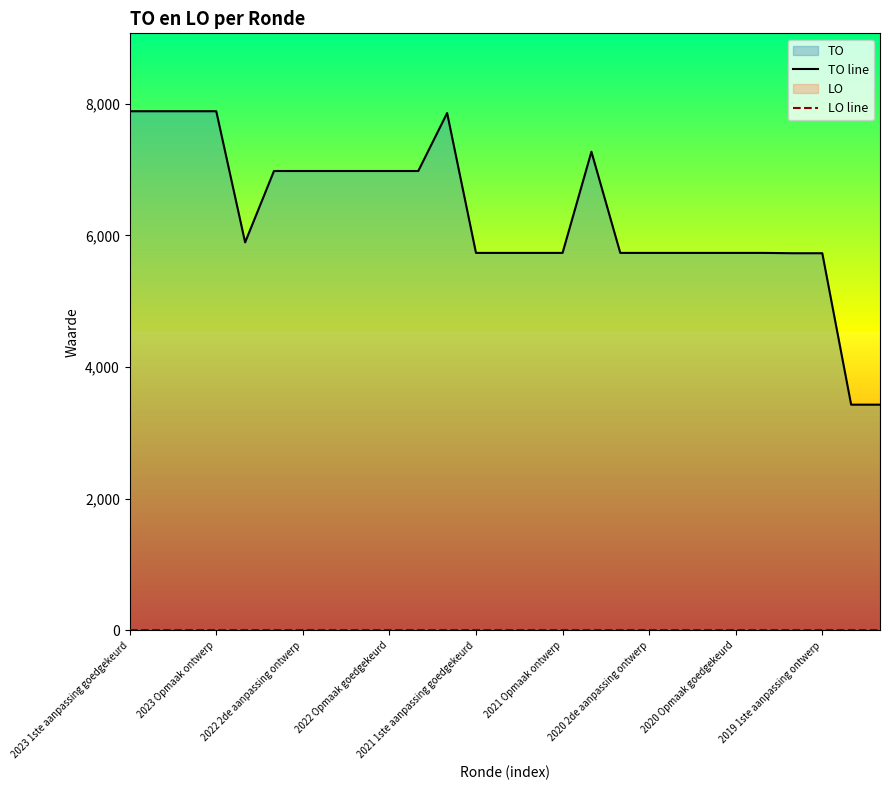

How many data points does each series have?

27